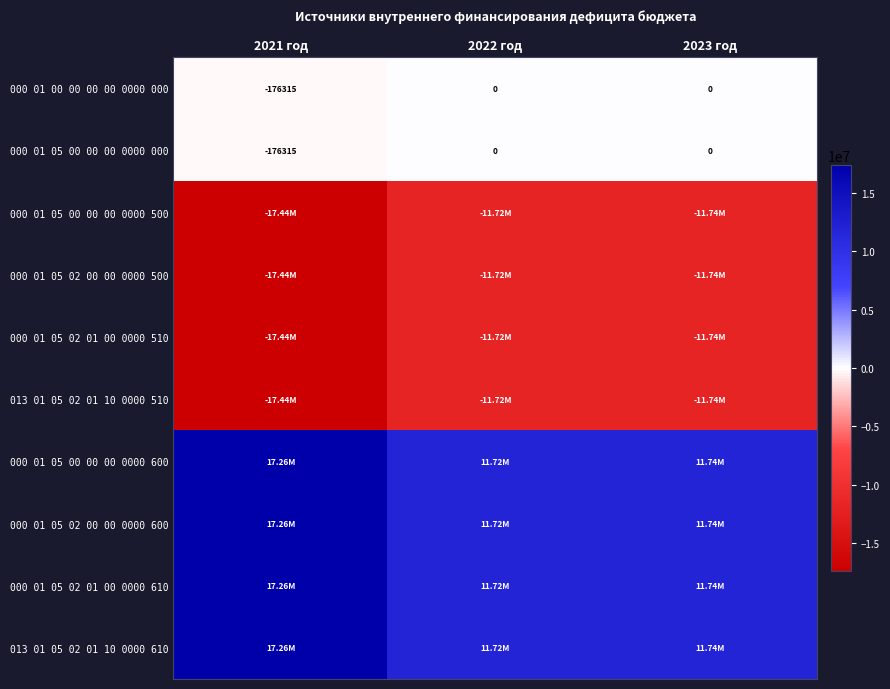

The 000 01 05 02 01 00 0000 510 series shows -17466976.4 at 2023 год. True or false?

False